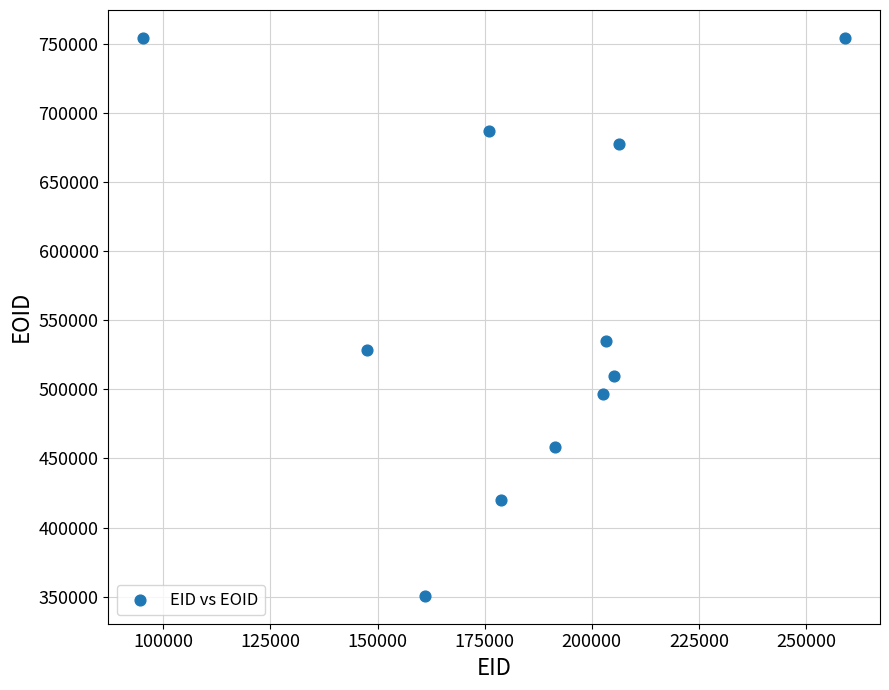

What is the range of X values (max minus min)?

163744